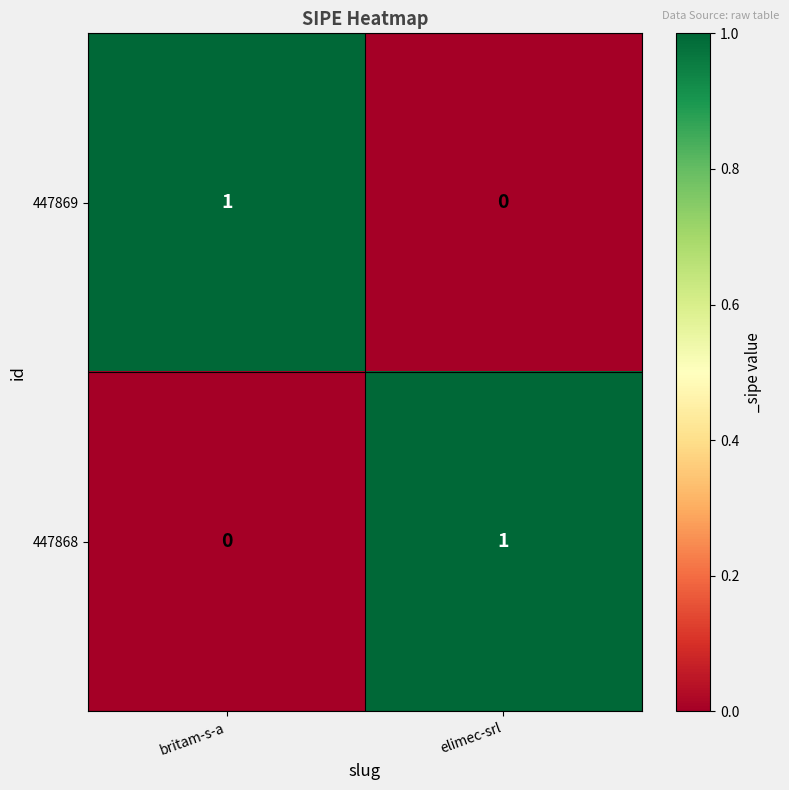

Rank the series at britam-s-a from highest to lowest value.

447869, 447868